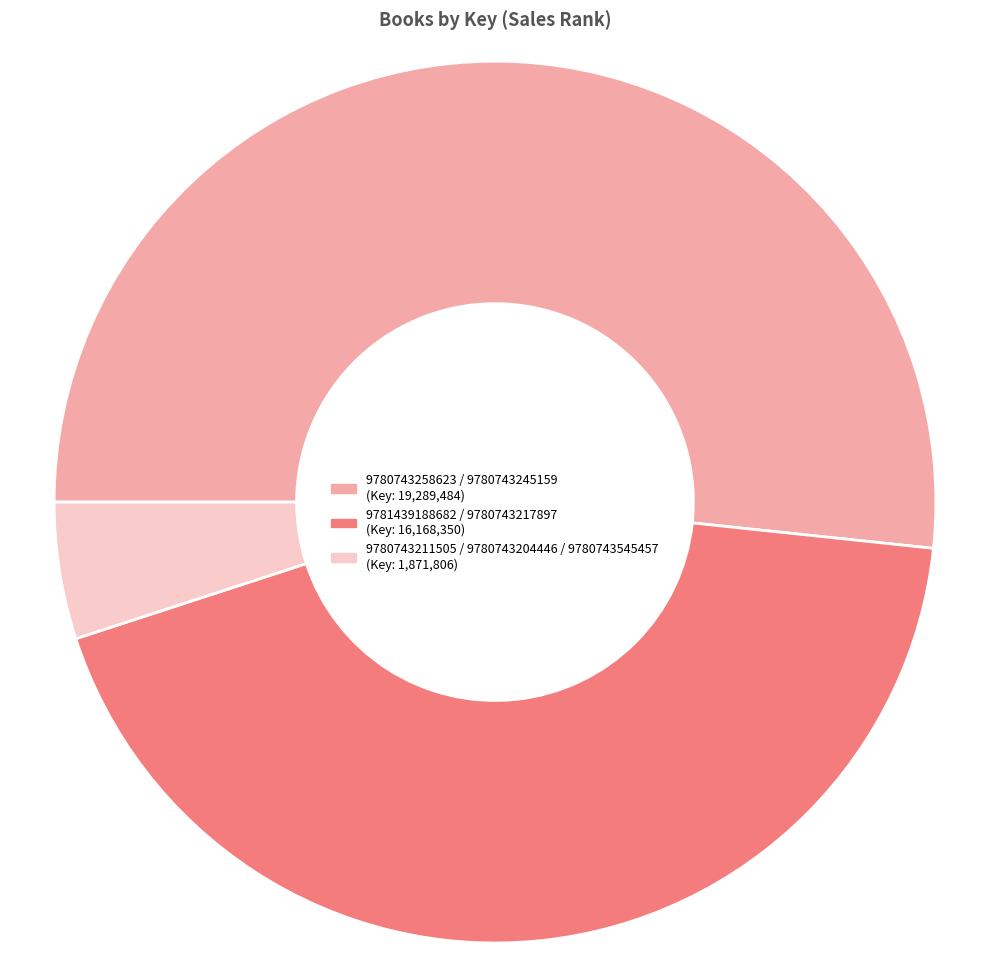

Which slice is the largest?

9780743258623 / 9780743245159